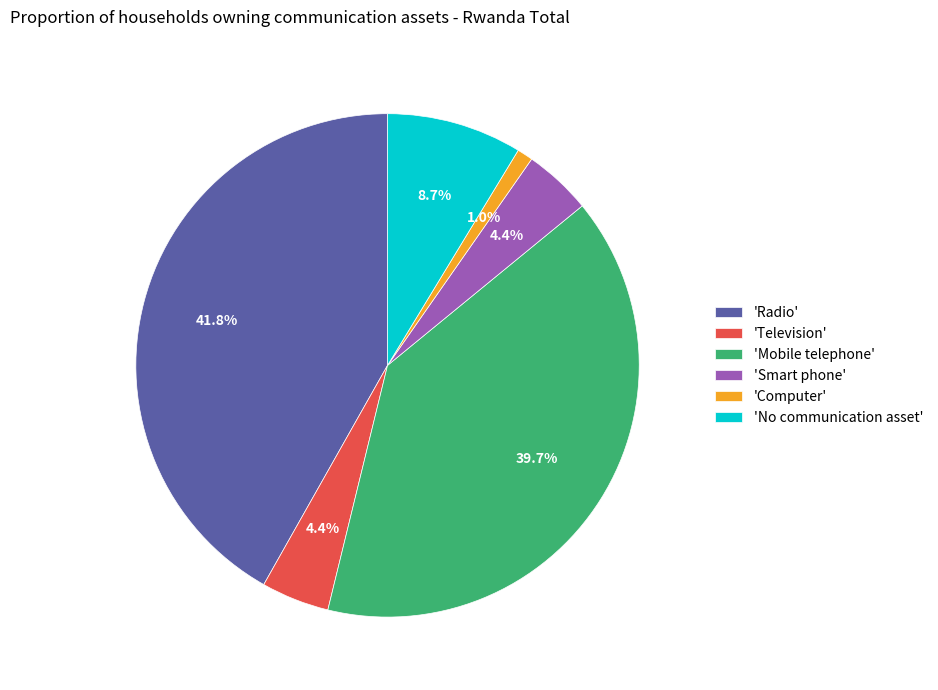

What portion of the pie excludes 'Smart phone'?

95.6%